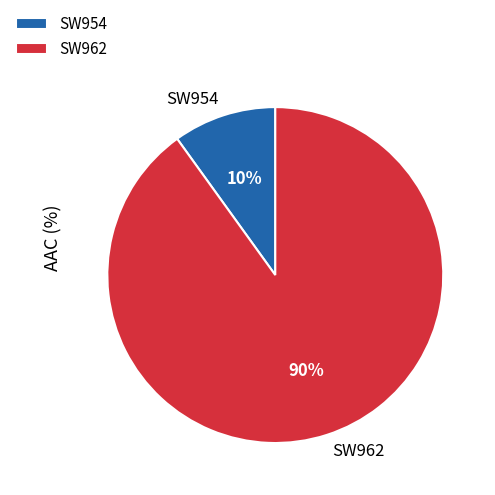

Which slice represents more than half of the pie?

SW962